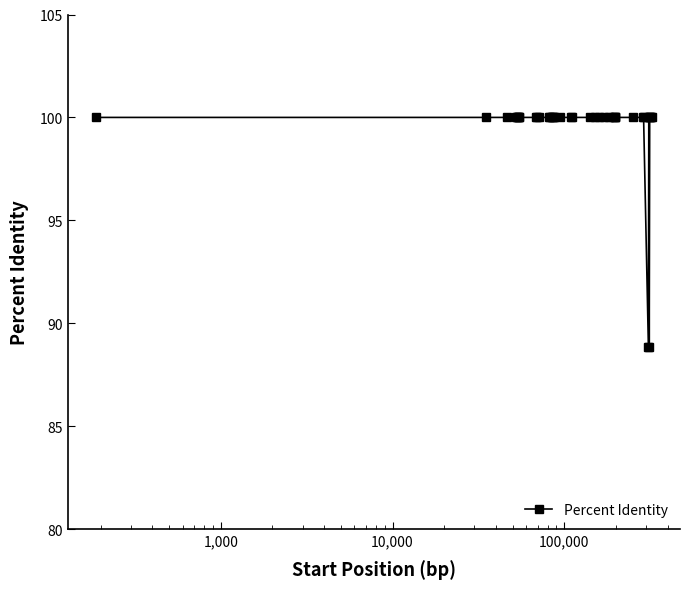

Does the chart display data point markers on the line(s)?

Yes